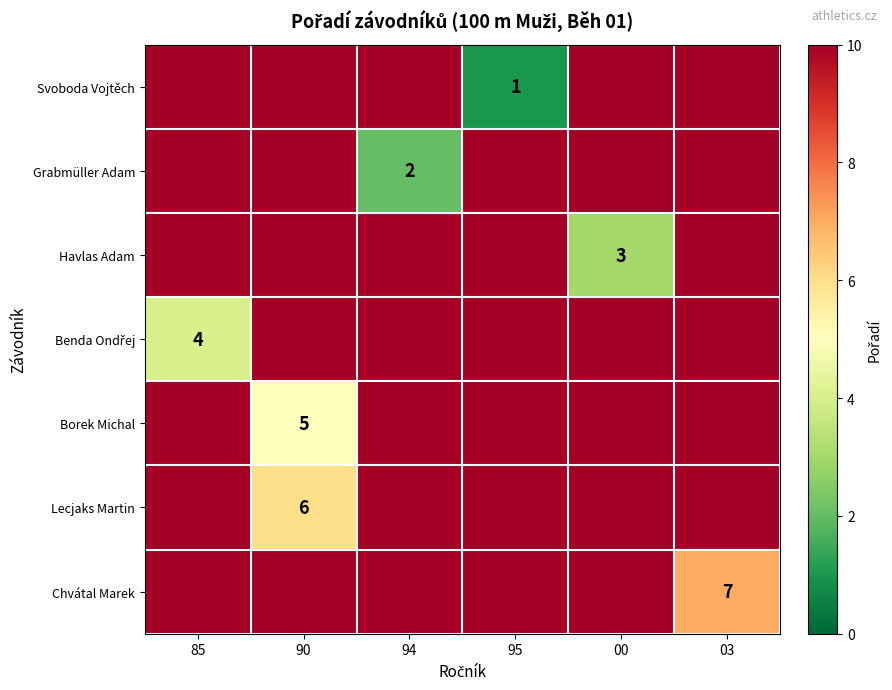

How many categories are shown in the chart?

6